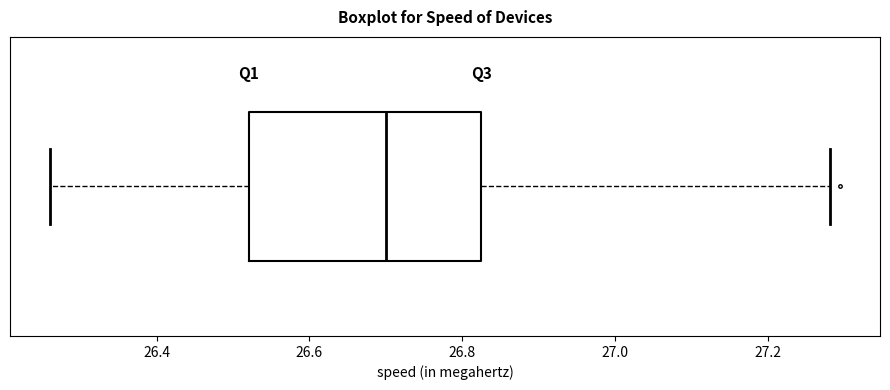

Where does the right whisker of the box end on the x-axis? The values are not printed on the chart, so give them approximately, as read against the axis.

27.28